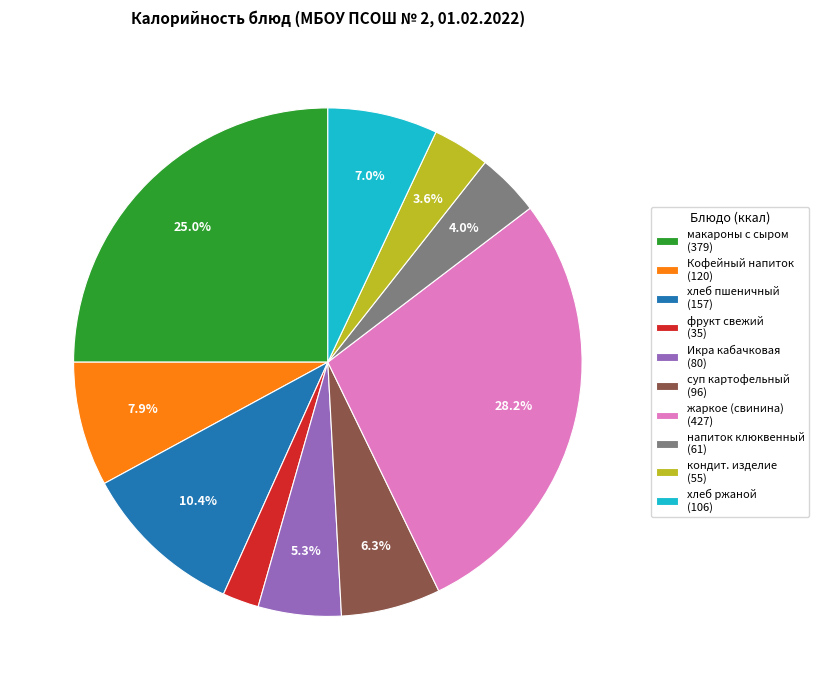

How many slices are in this pie chart?

10